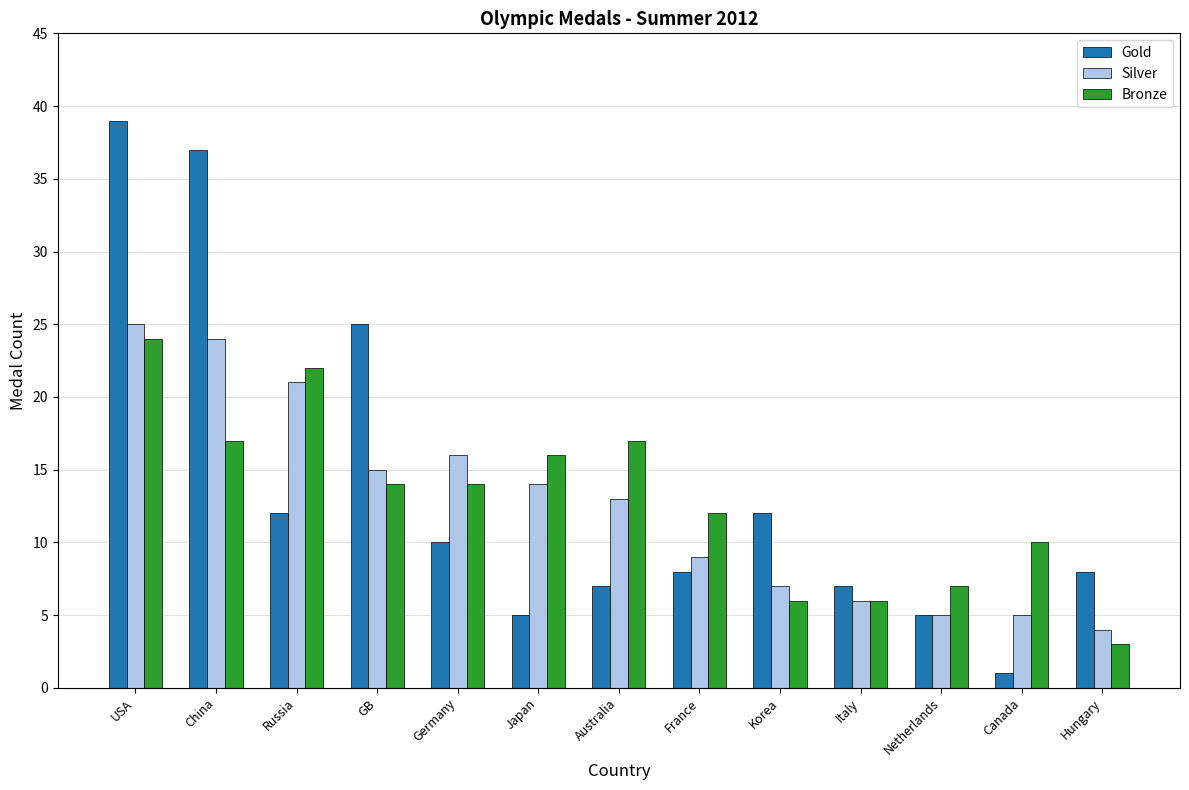

Does the chart contain stacked bars?

No